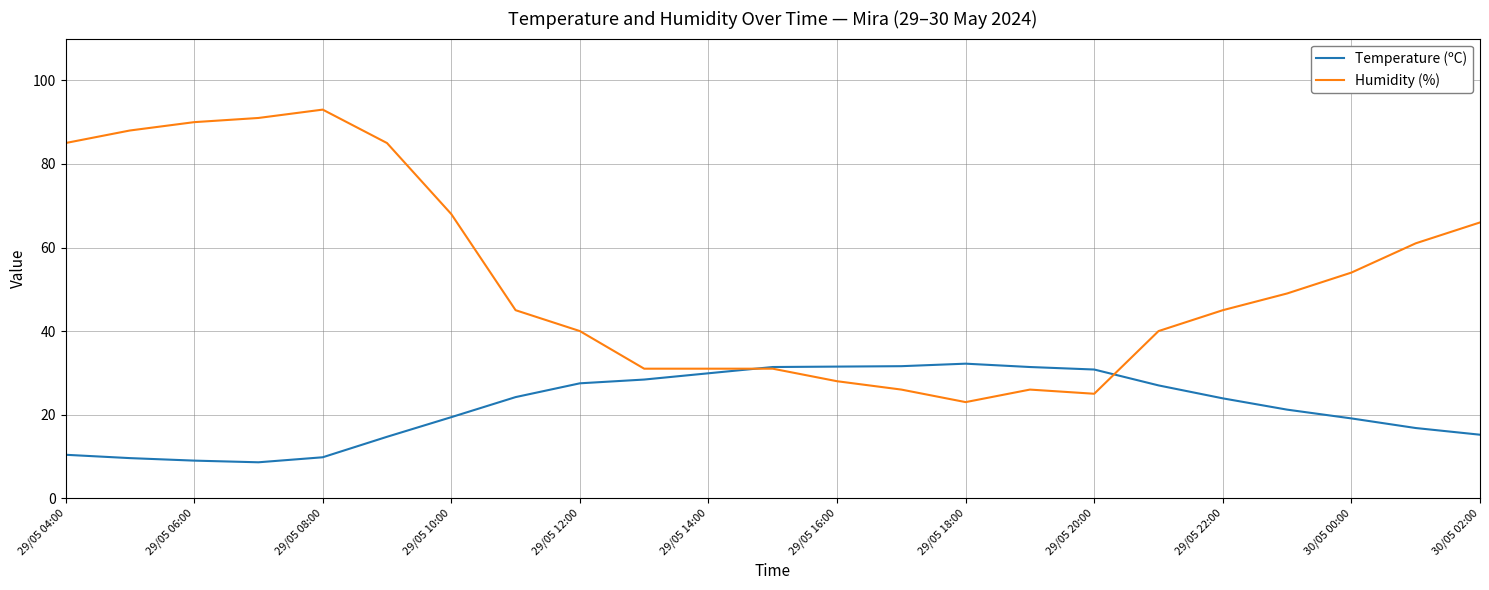

What is the maximum value shown in the chart?

93.0